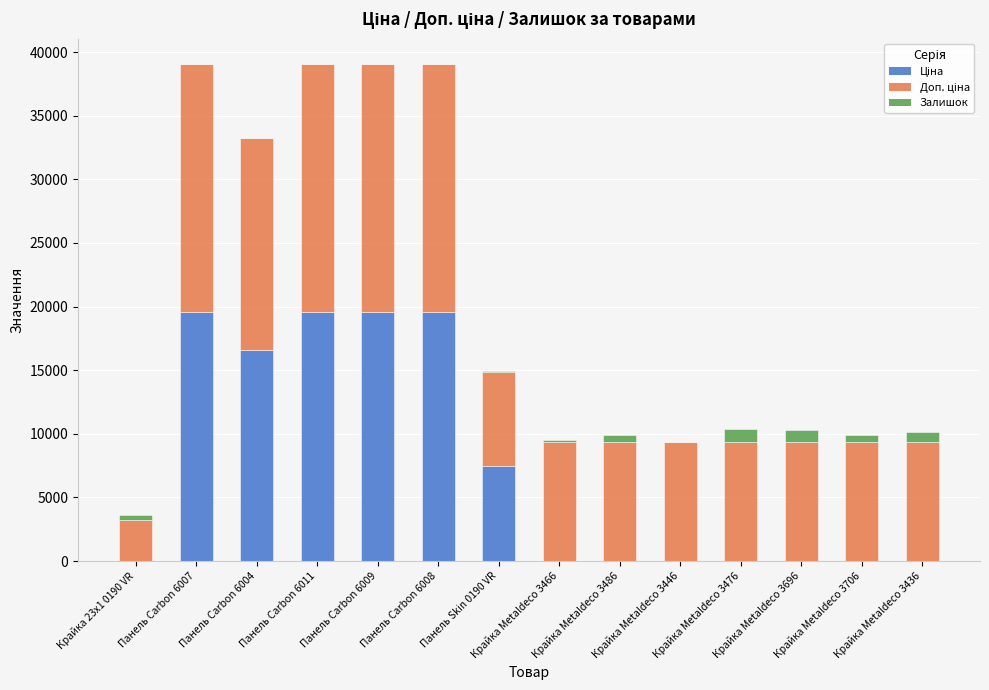

What is the difference between the Залишок values at Панель Skin 0190 VR and Панель Carbon 6011?

41.0